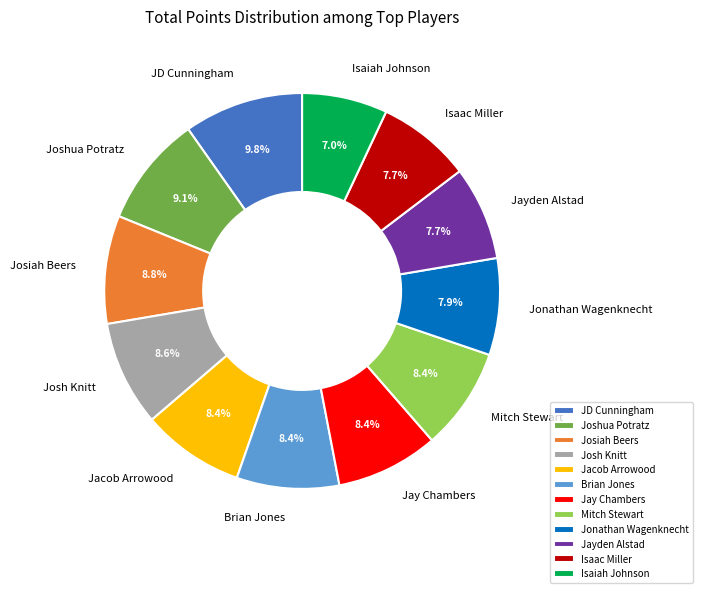

How many segments does this pie chart have?

12